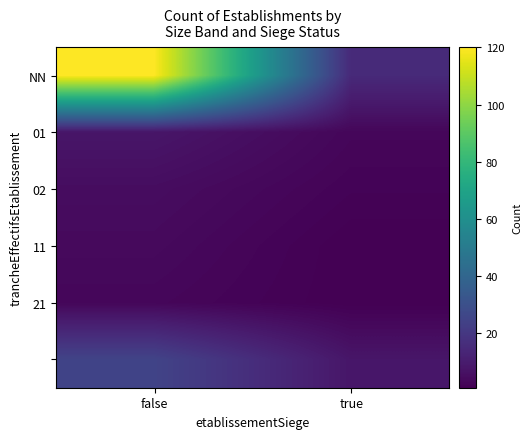

At which category does the chart reach its peak across all series?

false